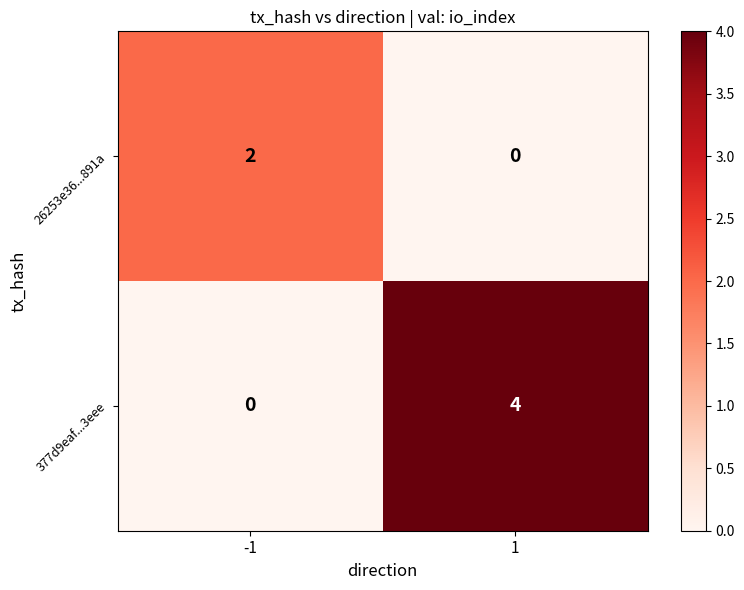

What is the difference between the 377d9eaf...3eee values at 1 and -1?

4